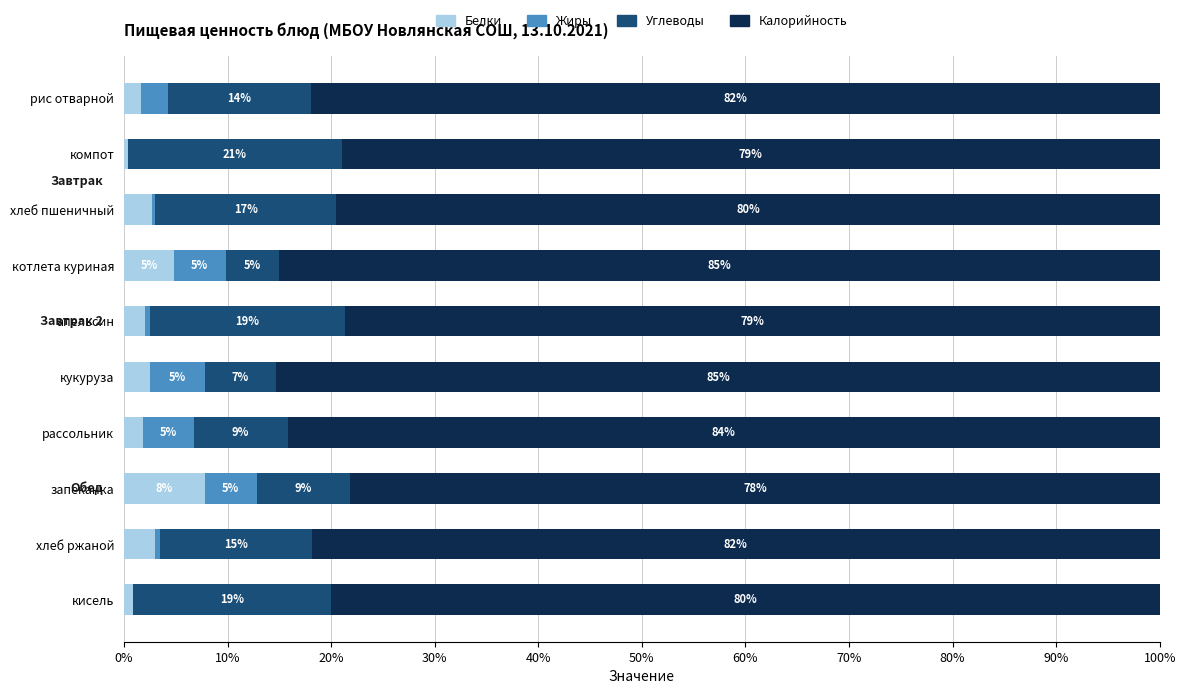

What is the total value across all series at рассольник?

100.0